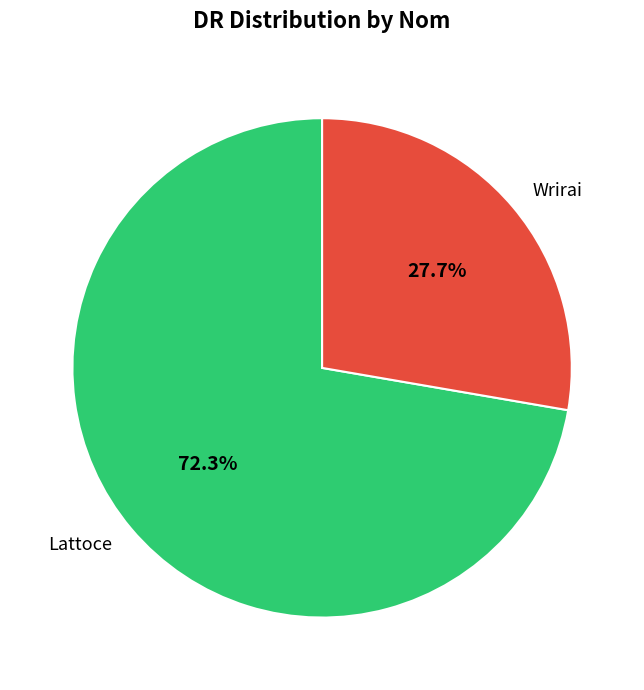

Combined, do Wrirai and Lattoce account for over 50%?

Yes